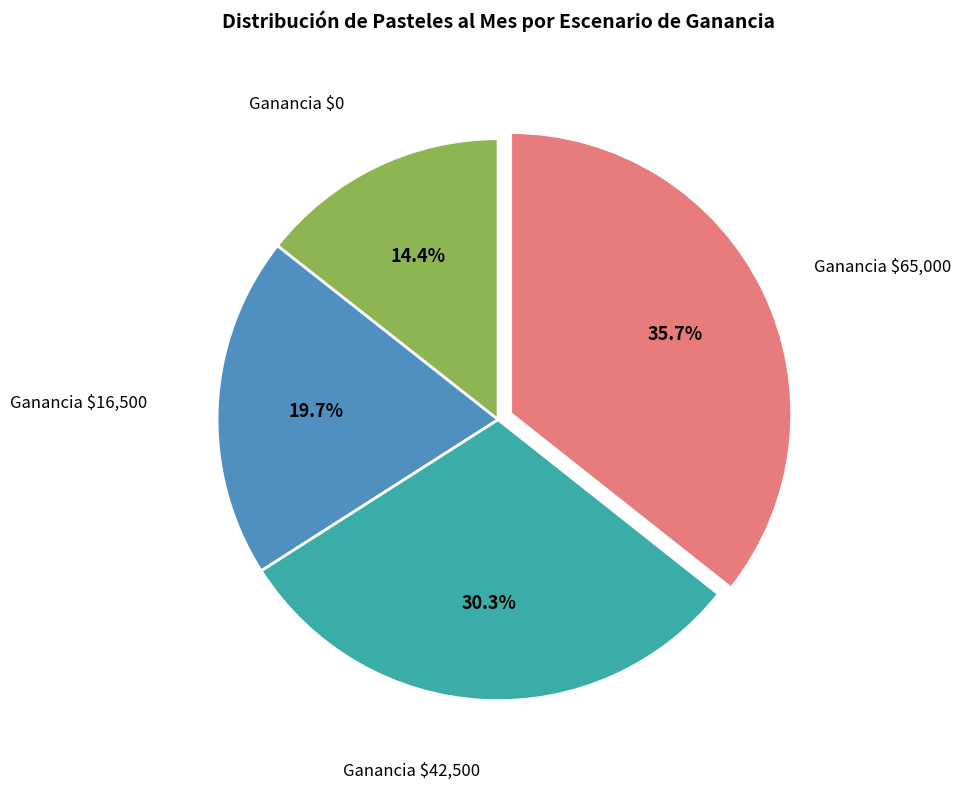

Does any single category account for the majority?

No